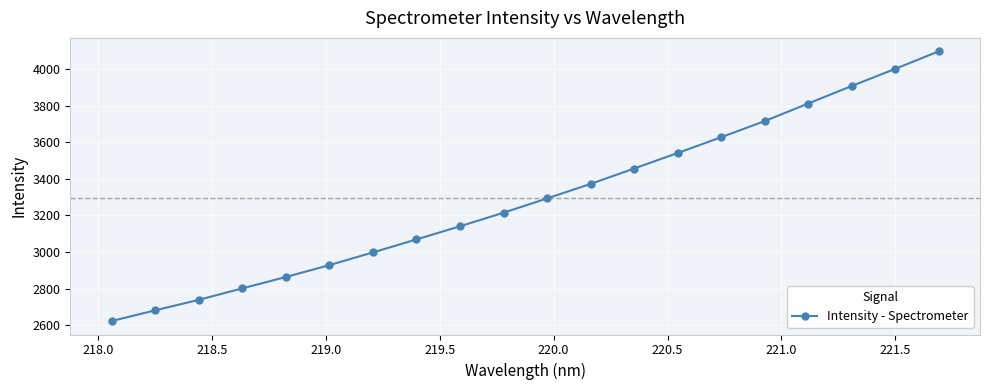

Does the chart have visible grid lines?

Yes